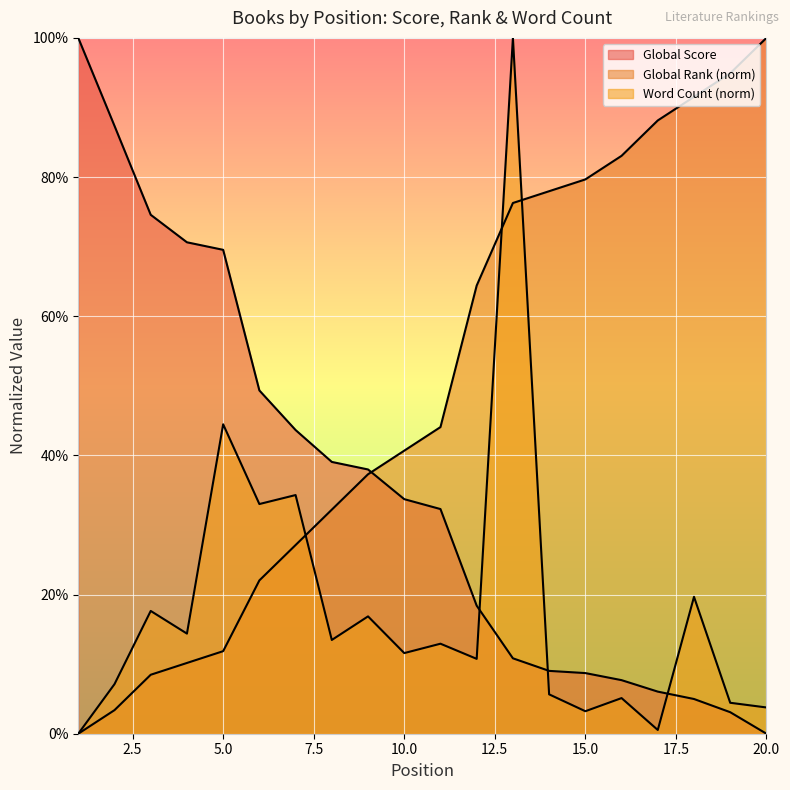

Does the chart display data point markers on the line(s)?

No